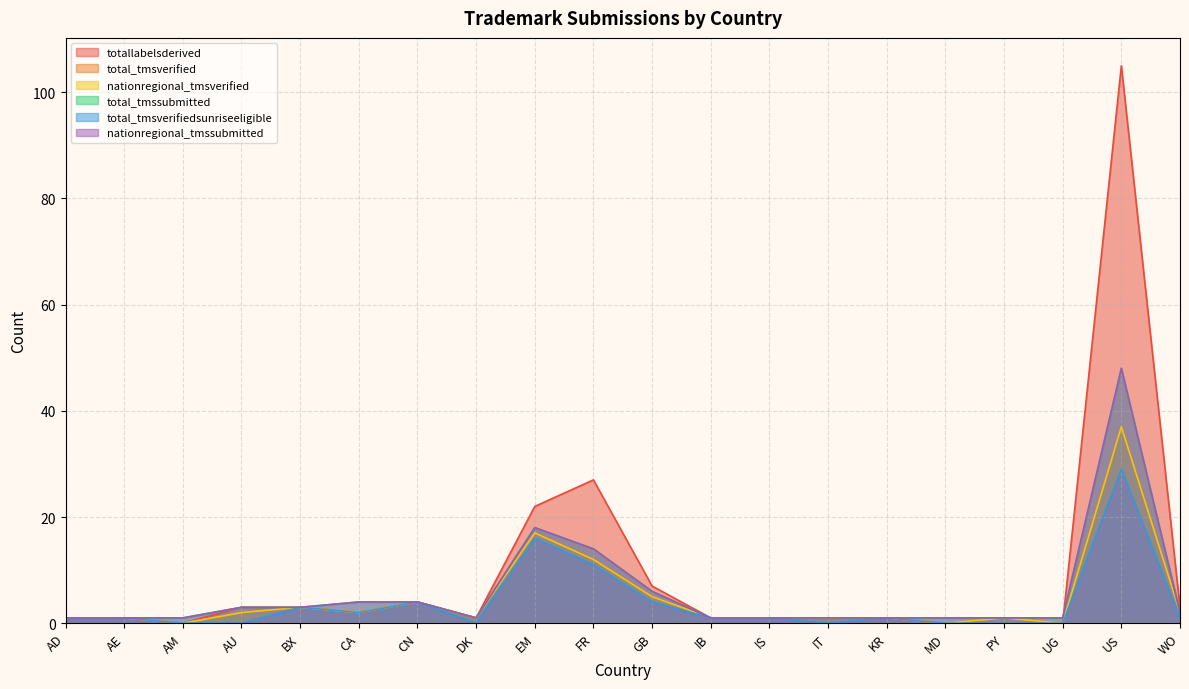

At how many categories does at least one series exceed 8?

3